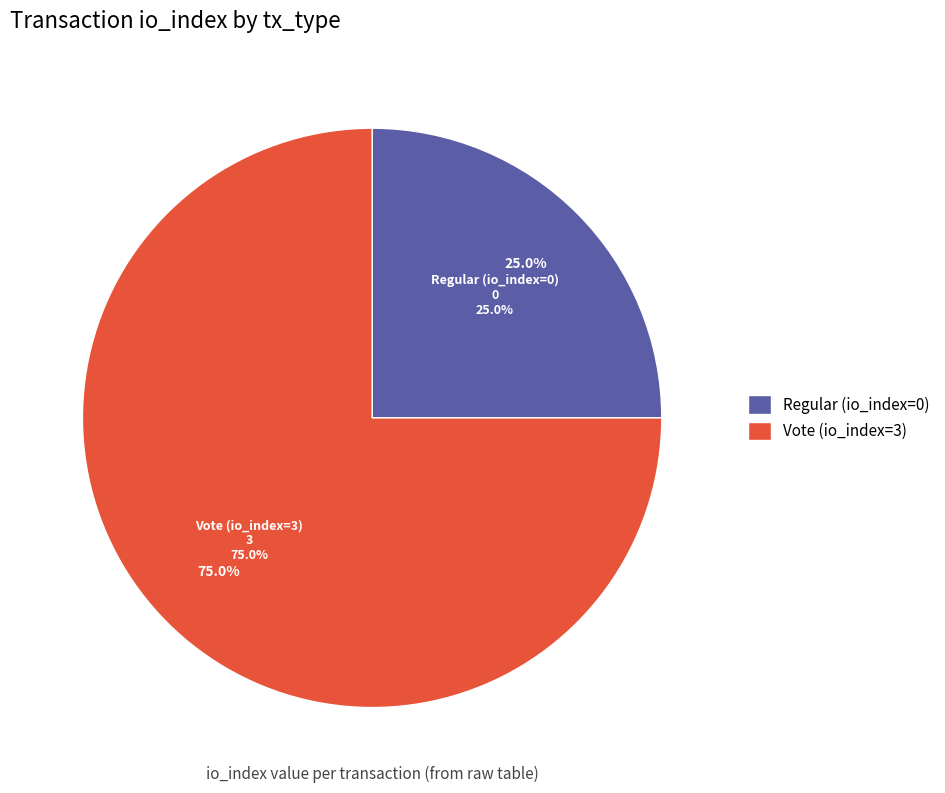

To the nearest percent, what is the combined percentage of Vote (io_index=3) and Regular (io_index=0)?

100%